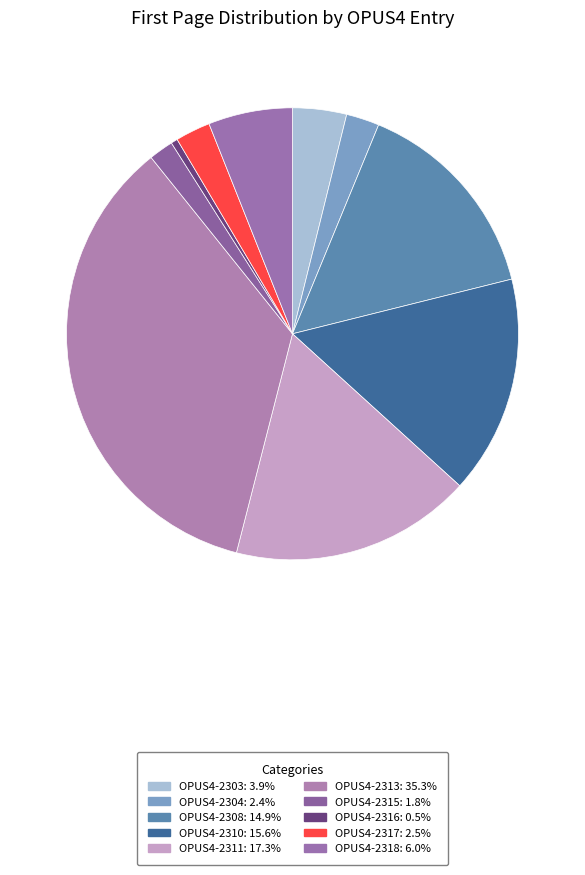

Count the number of slices in the pie.

10